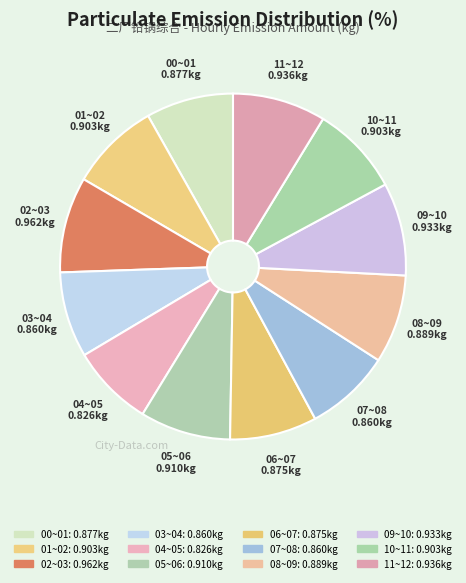

Do 08~09 and 09~10 together represent more than half of the pie?

No